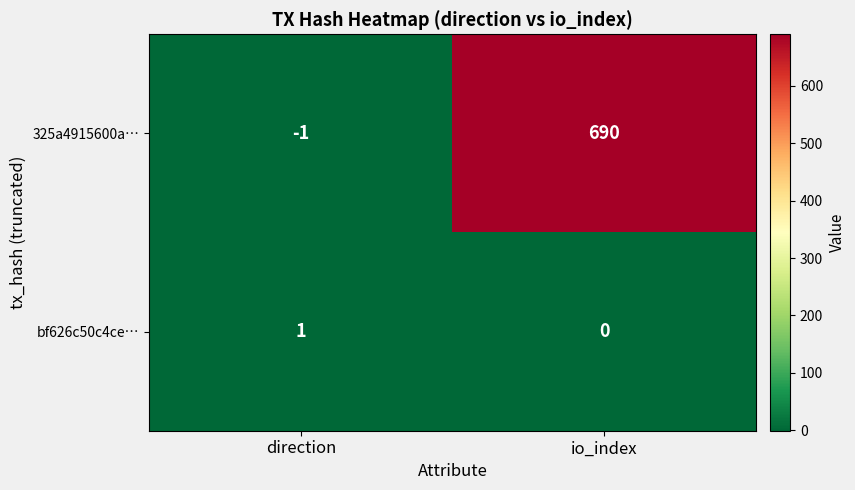

True or false: bf626c50c4ce… has a value of 0 at io_index.

True